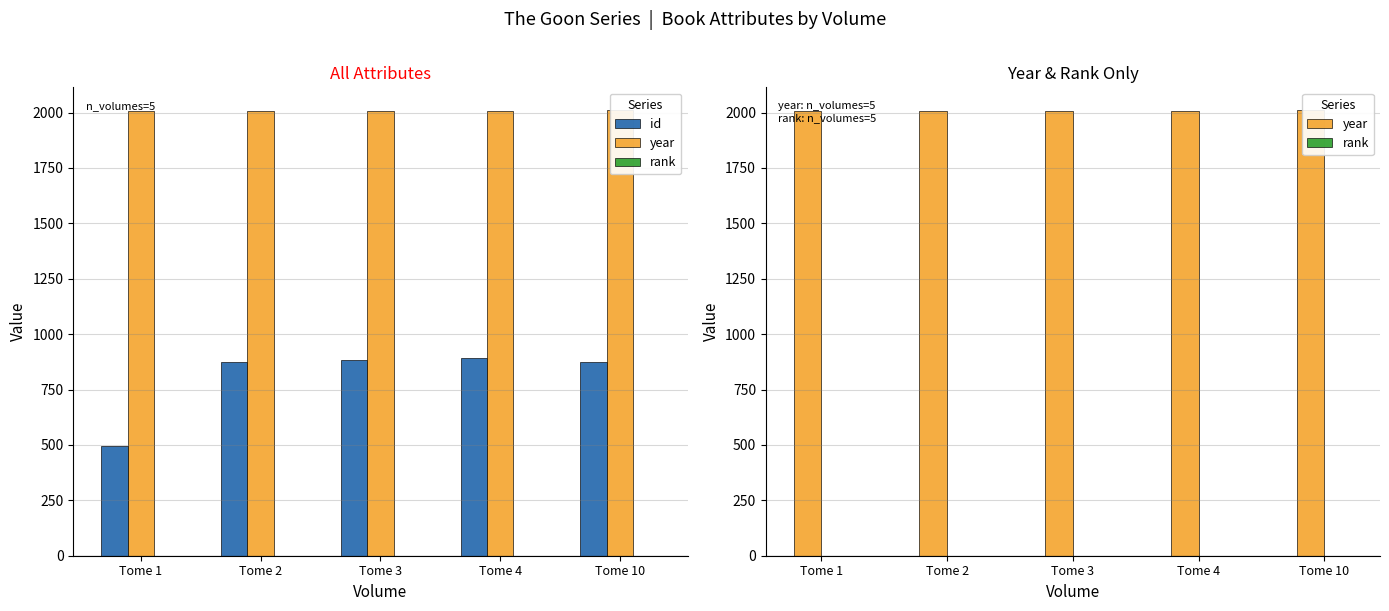

What is the spread (max minus min) of values at Tome 3?

2005